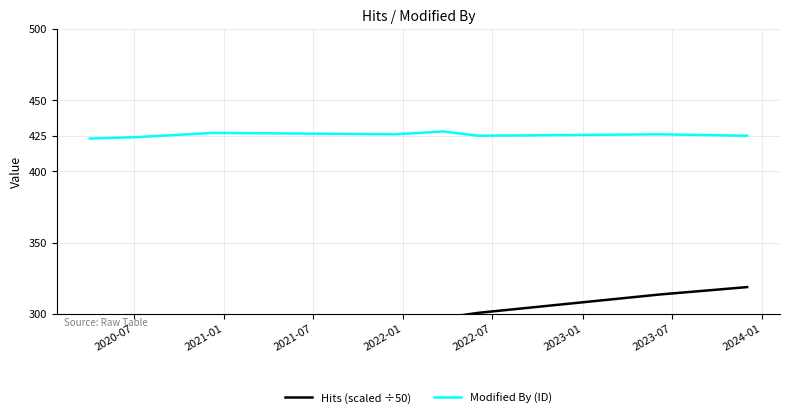

What is the spread (max minus min) of values at 2021-01?

199.0